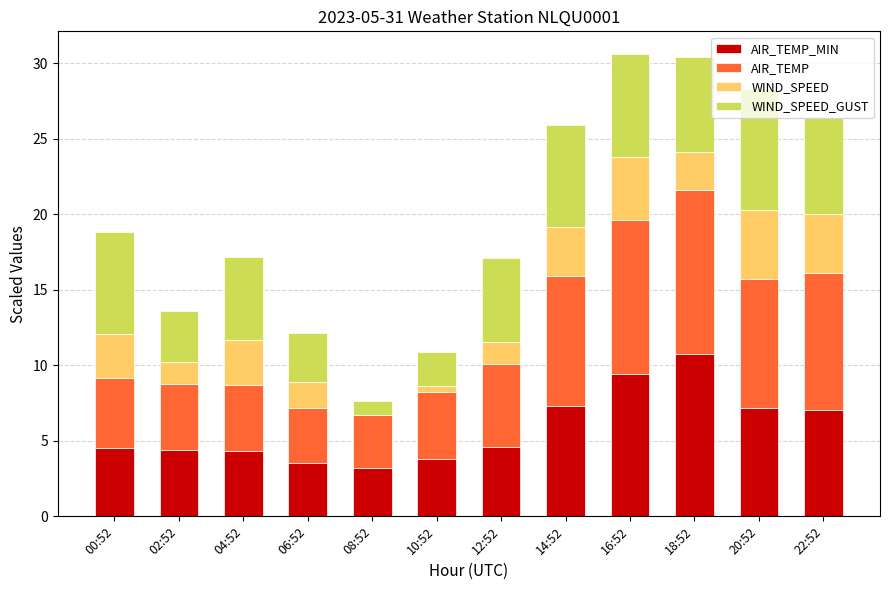

What is the difference between the WIND_SPEED values at 14:52 and 06:52?

1.5